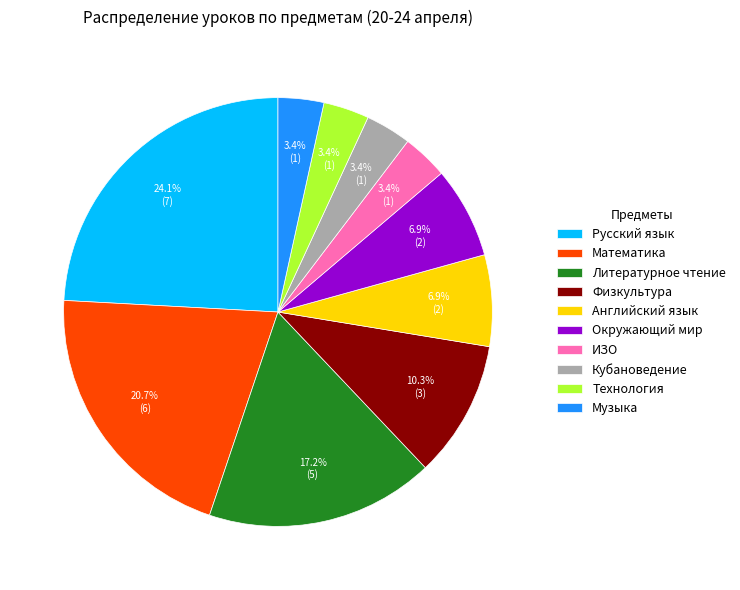

What percentage is the Литературное чтение slice, to the nearest percent?

17%